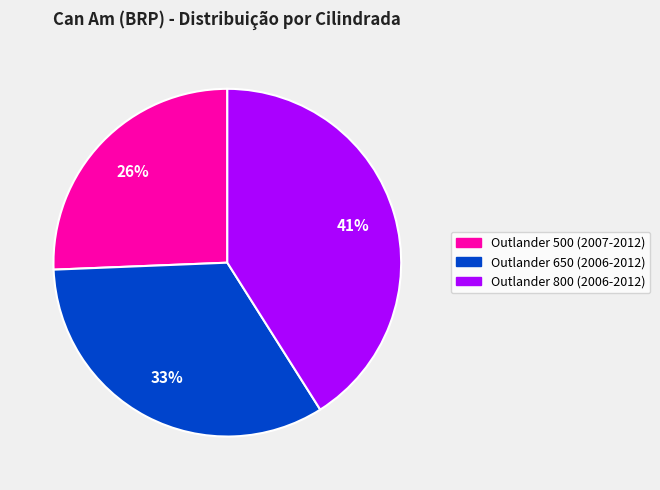

Which has a higher value, Outlander 500 (2007-2012) or Outlander 650 (2006-2012)?

Outlander 650 (2006-2012)